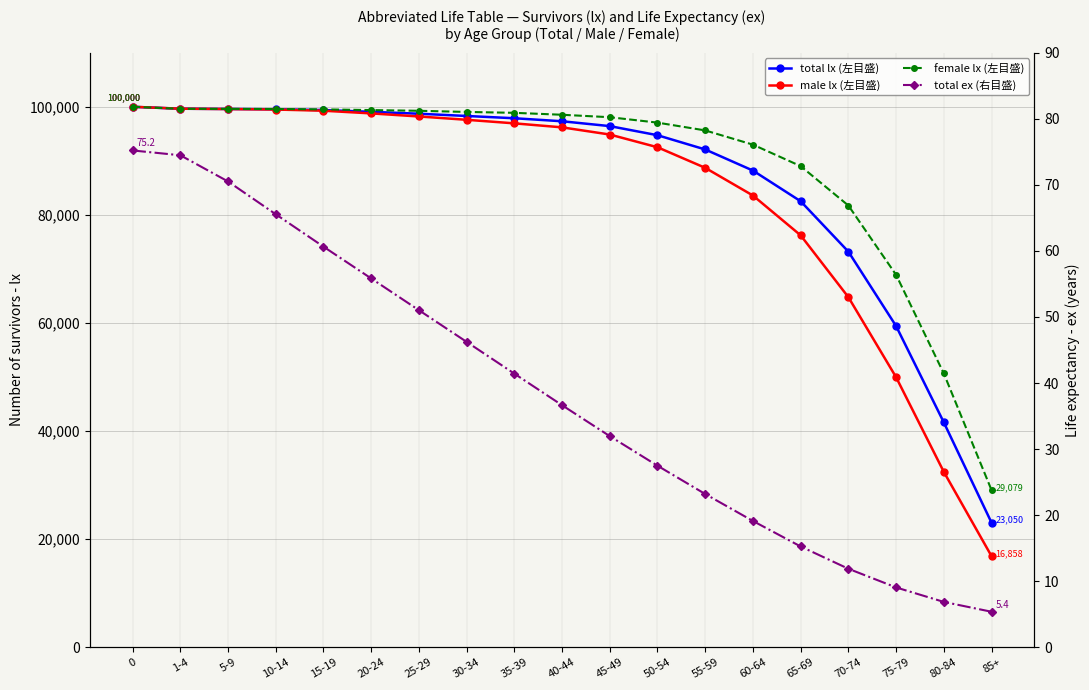

What is the spread (max minus min) of values at 50-54?

97041.4